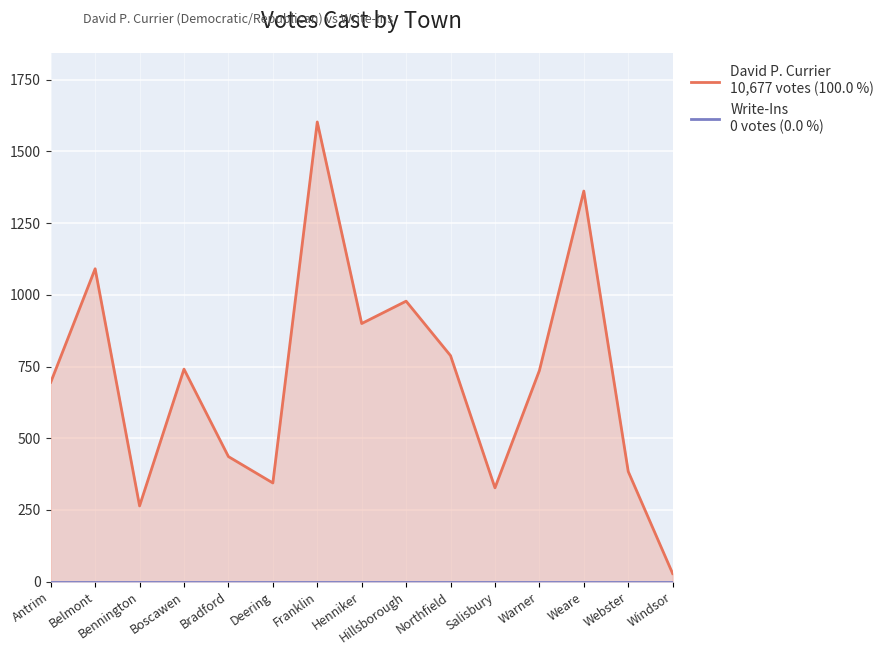

What are all the series names shown in the legend?

David P. Currier, Write-Ins